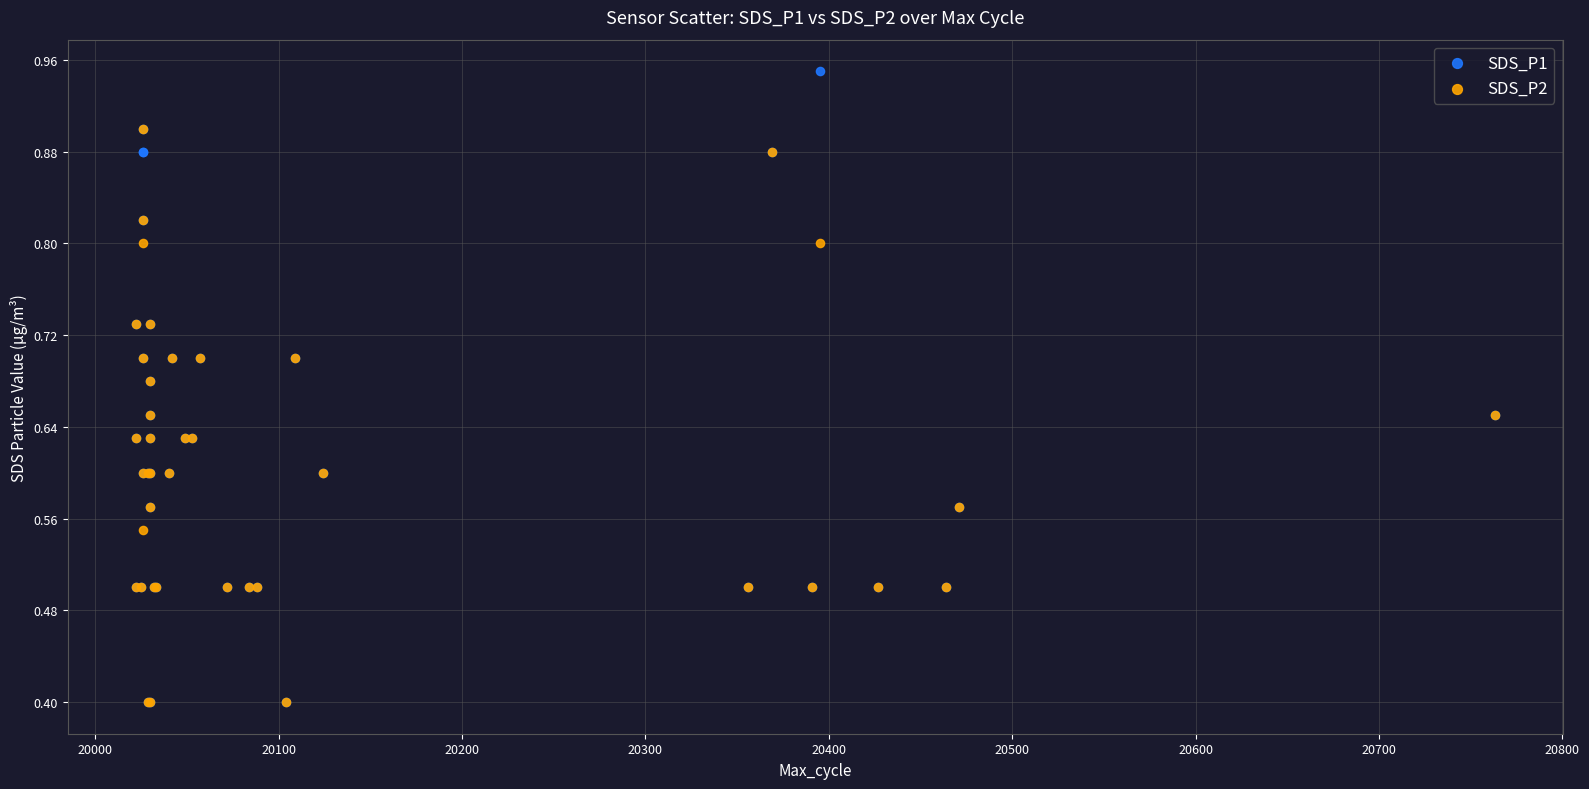

Which series contains the highest Y value?

SDS_P1